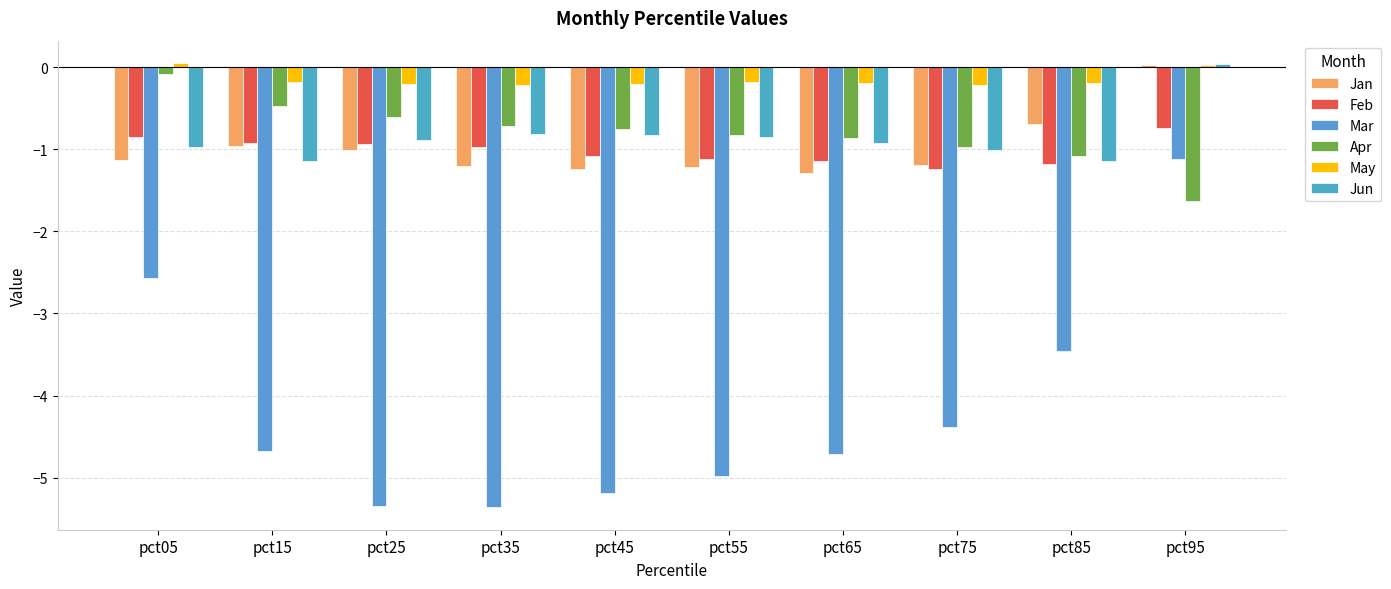

Reading left to right, transcribe all the data shown in this chart.

Jan: pct05=-1.1	pct15=-1.0	pct25=-1.0	pct35=-1.2	pct45=-1.2	pct55=-1.2	pct65=-1.3	pct75=-1.2	pct85=-0.7	pct95=0.0
Feb: pct05=-0.8	pct15=-0.9	pct25=-0.9	pct35=-1.0	pct45=-1.1	pct55=-1.1	pct65=-1.1	pct75=-1.2	pct85=-1.2	pct95=-0.7
Mar: pct05=-2.6	pct15=-4.7	pct25=-5.3	pct35=-5.4	pct45=-5.2	pct55=-5.0	pct65=-4.7	pct75=-4.4	pct85=-3.5	pct95=-1.1
Apr: pct05=-0.1	pct15=-0.5	pct25=-0.6	pct35=-0.7	pct45=-0.8	pct55=-0.8	pct65=-0.9	pct75=-1.0	pct85=-1.1	pct95=-1.6
May: pct05=0.1	pct15=-0.2	pct25=-0.2	pct35=-0.2	pct45=-0.2	pct55=-0.2	pct65=-0.2	pct75=-0.2	pct85=-0.2	pct95=0.0
Jun: pct05=-1.0	pct15=-1.1	pct25=-0.9	pct35=-0.8	pct45=-0.8	pct55=-0.9	pct65=-0.9	pct75=-1.0	pct85=-1.1	pct95=0.0